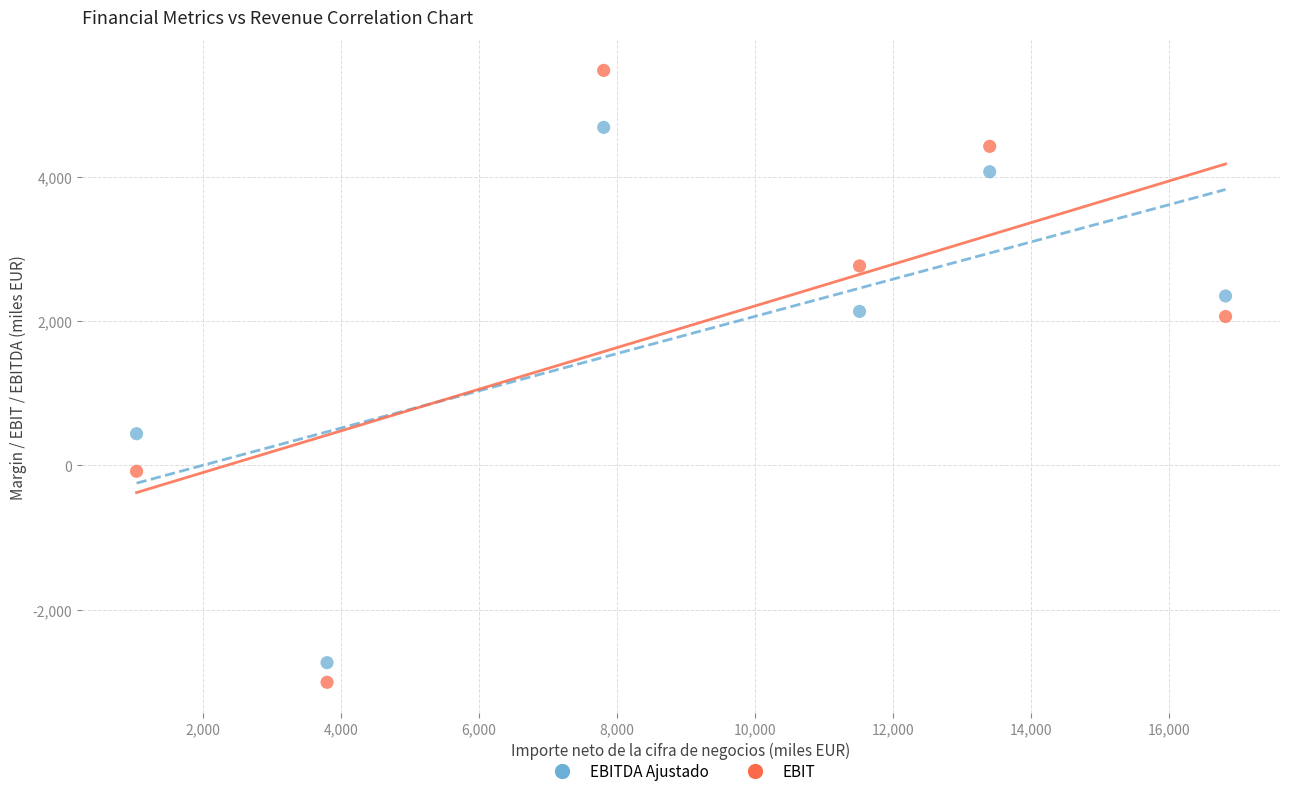

Which series reaches the minimum Y coordinate?

EBIT